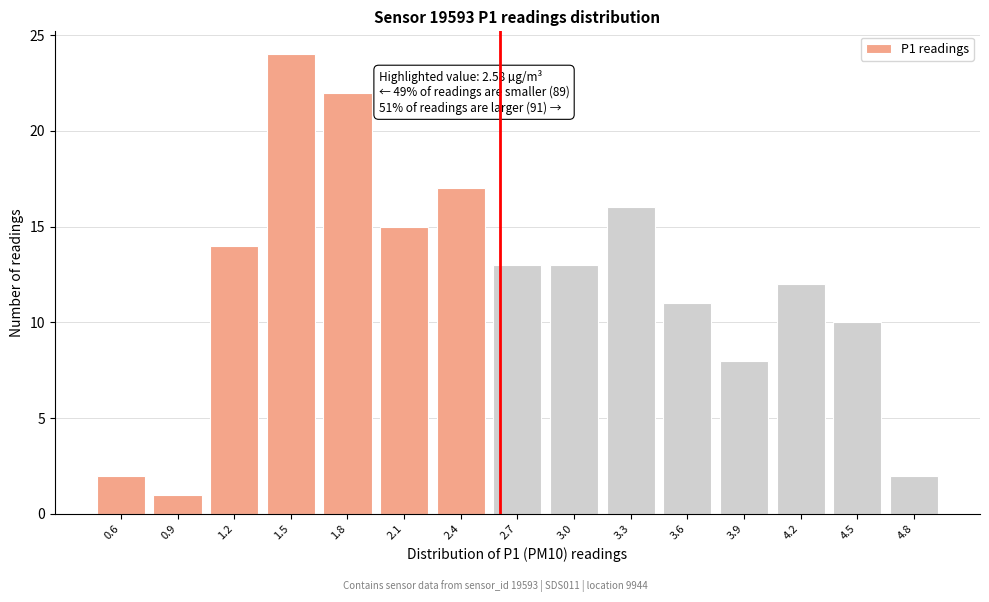

Reading left to right, list all the values displayed in this chart.

2	1	14	24	22	15	17	13	13	16	11	8	12	10	2